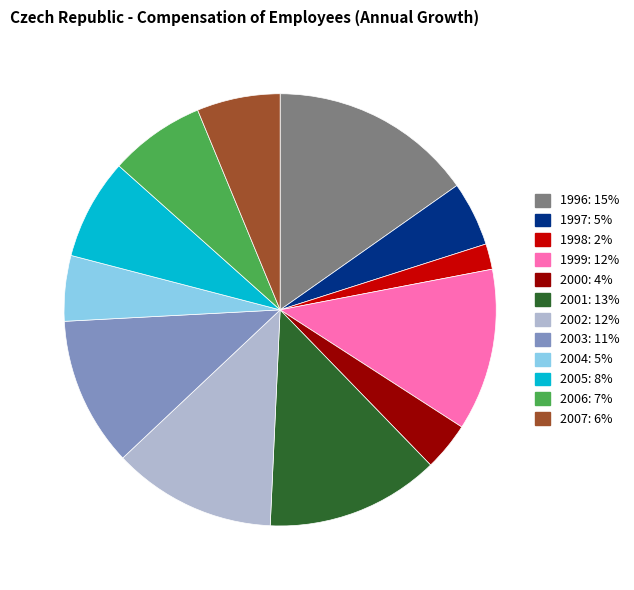

What is the smallest slice in the pie chart?

1998